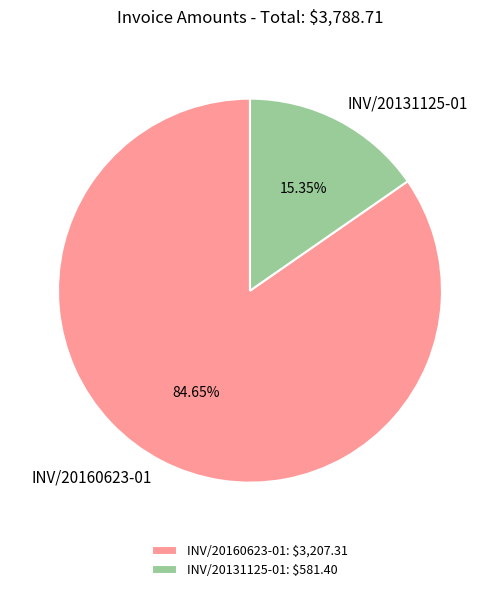

The INV/20160623-01 slice represents 85% of the pie. True or false?

True